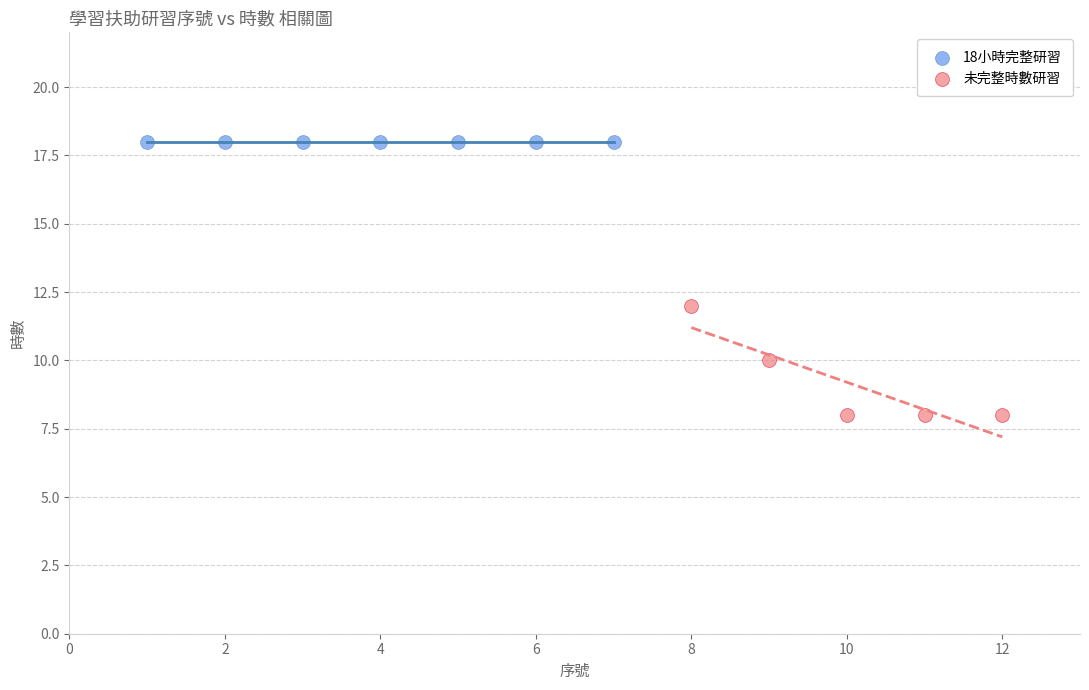

Which series contains the lowest Y value?

未完整時數研習